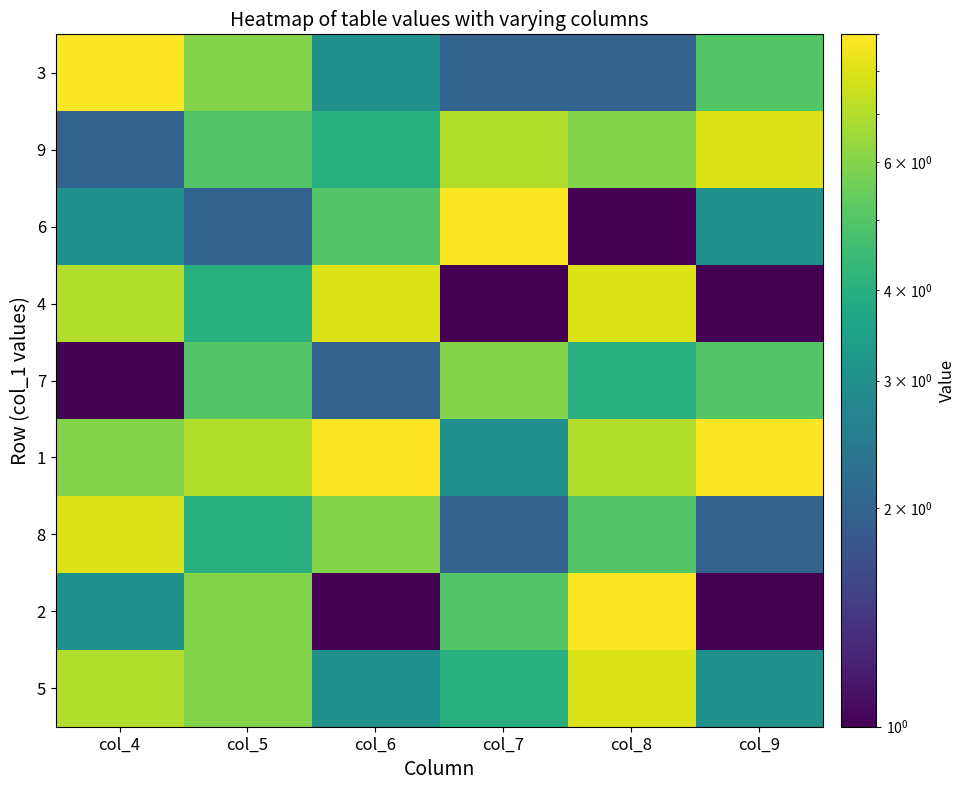

Reading left to right, what are all the values shown in this chart?

5: col_4=7	col_5=6	col_6=3	col_7=4	col_8=8	col_9=3
2: col_4=3	col_5=6	col_6=1	col_7=5	col_8=9	col_9=1
8: col_4=8	col_5=4	col_6=6	col_7=2	col_8=5	col_9=2
1: col_4=6	col_5=7	col_6=9	col_7=3	col_8=7	col_9=9
7: col_4=1	col_5=5	col_6=2	col_7=6	col_8=4	col_9=5
4: col_4=7	col_5=4	col_6=8	col_7=1	col_8=8	col_9=1
6: col_4=3	col_5=2	col_6=5	col_7=9	col_8=1	col_9=3
9: col_4=2	col_5=5	col_6=4	col_7=7	col_8=6	col_9=8
3: col_4=9	col_5=6	col_6=3	col_7=2	col_8=2	col_9=5